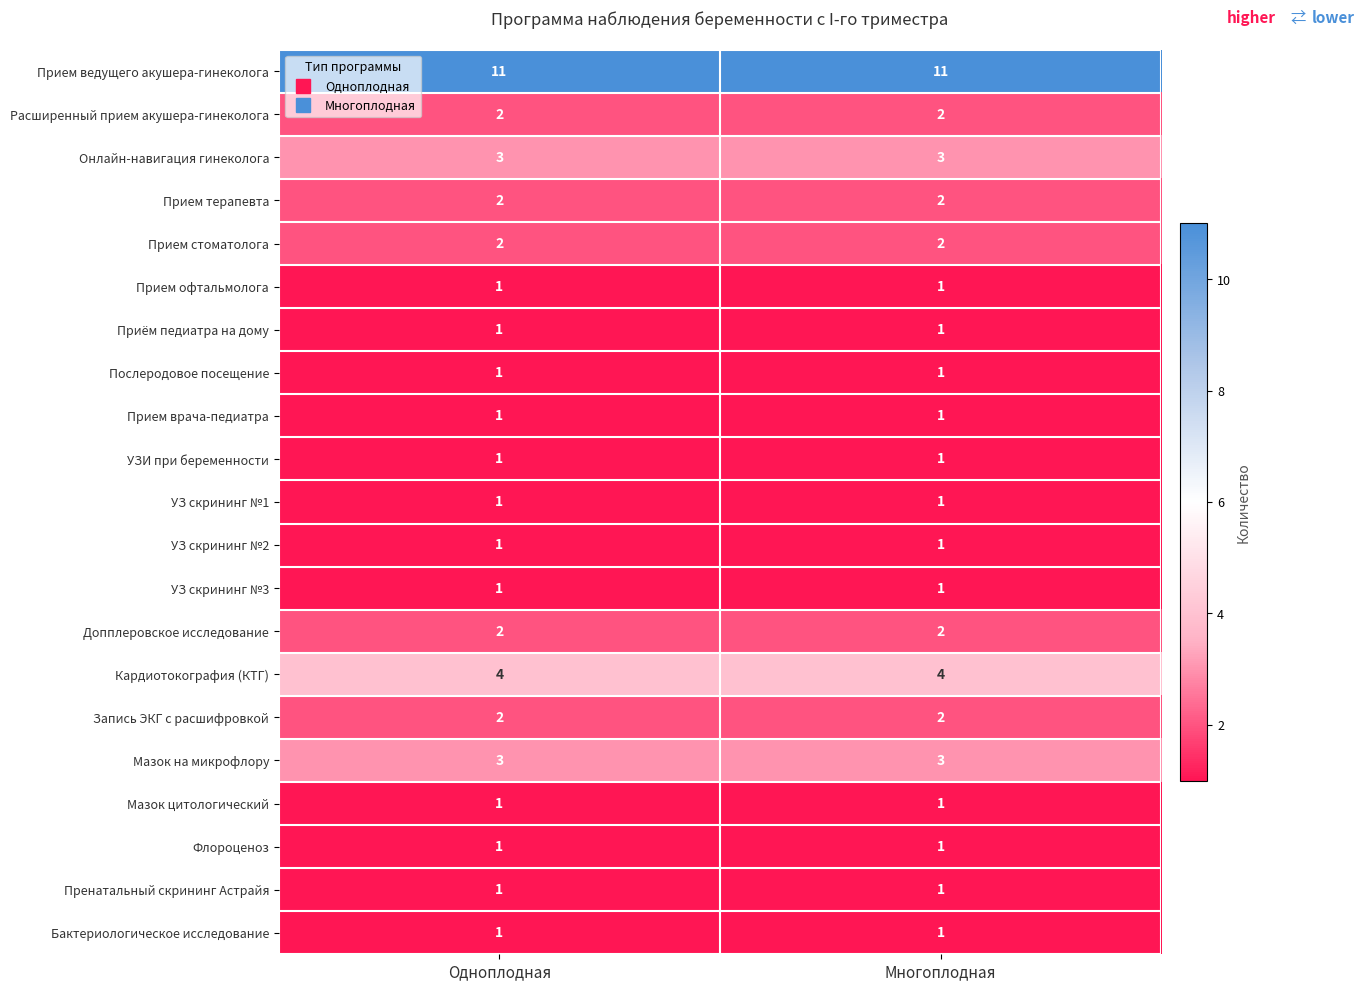

The value of Приём педиатра на дому at Одноплодная is 1. True or false?

True